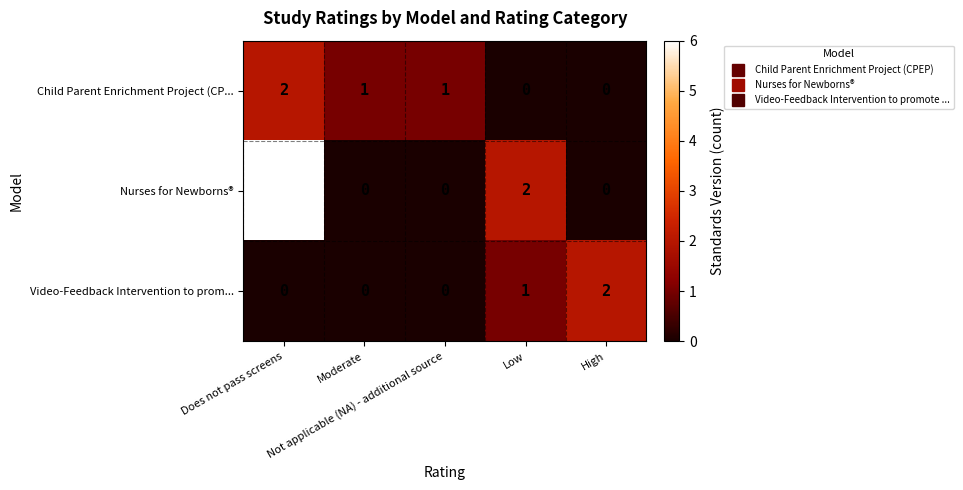

Count the Child Parent Enrichment Project (CP... values in the range 0 to 1.

4